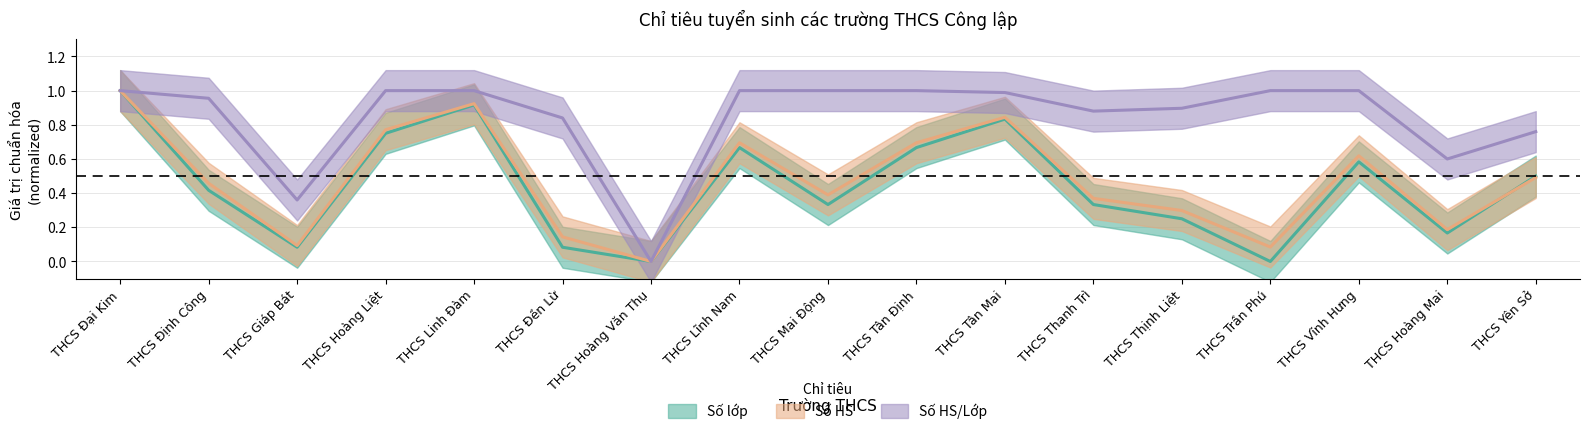

At which category does the chart reach its minimum across all series?

THCS Hoàng Văn Thụ